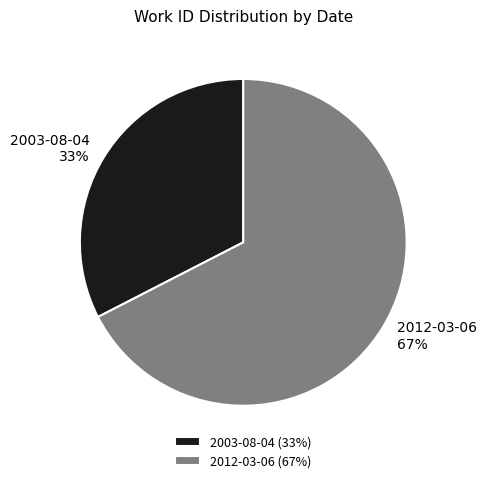

True or false: 2003-08-04 accounts for 47% of the total.

False